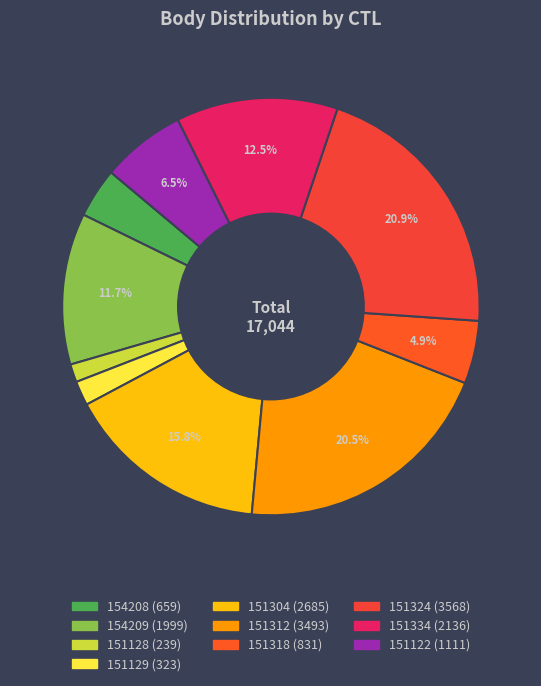

How many slices are in this pie chart?

10